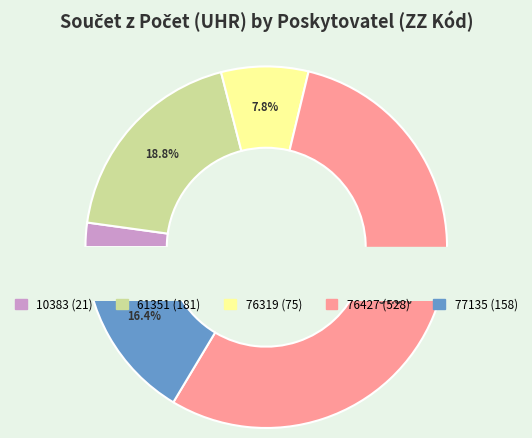

Does any single category account for the majority?

Yes